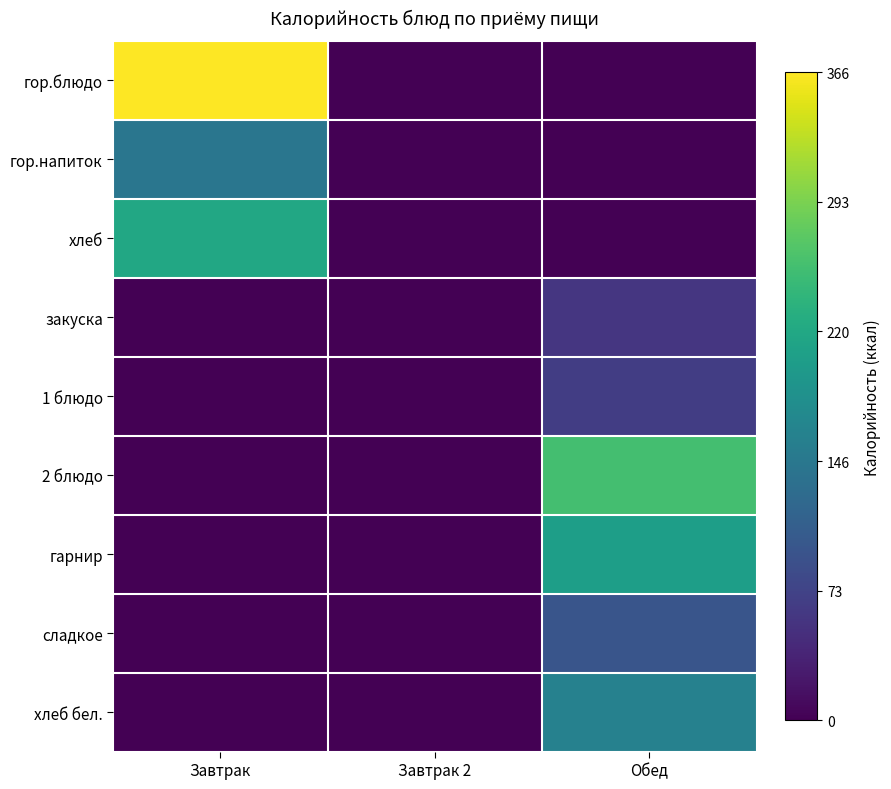

Reading left to right, extract all data points from this chart.

гор.блюдо: Завтрак=1.0	Завтрак 2=0.0	Обед=0.0
гор.напиток: Завтрак=0.4	Завтрак 2=0.0	Обед=0.0
хлеб: Завтрак=0.6	Завтрак 2=0.0	Обед=0.0
закуска: Завтрак=0.0	Завтрак 2=0.0	Обед=0.2
1 блюдо: Завтрак=0.0	Завтрак 2=0.0	Обед=0.2
2 блюдо: Завтрак=0.0	Завтрак 2=0.0	Обед=0.7
гарнир: Завтрак=0.0	Завтрак 2=0.0	Обед=0.6
сладкое: Завтрак=0.0	Завтрак 2=0.0	Обед=0.3
хлеб бел.: Завтрак=0.0	Завтрак 2=0.0	Обед=0.4